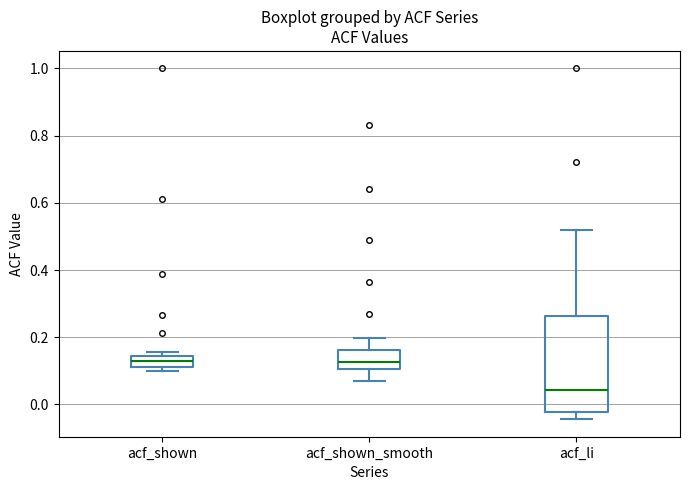

Which box has the lowest median line?

acf_li